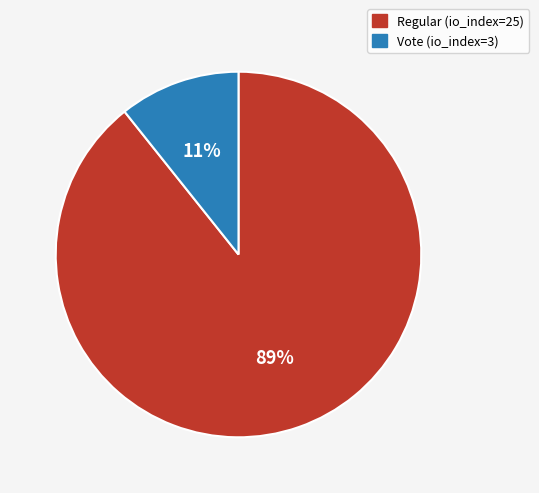

Combined, do Regular (io_index=25) and Vote (io_index=3) account for over 50%?

Yes